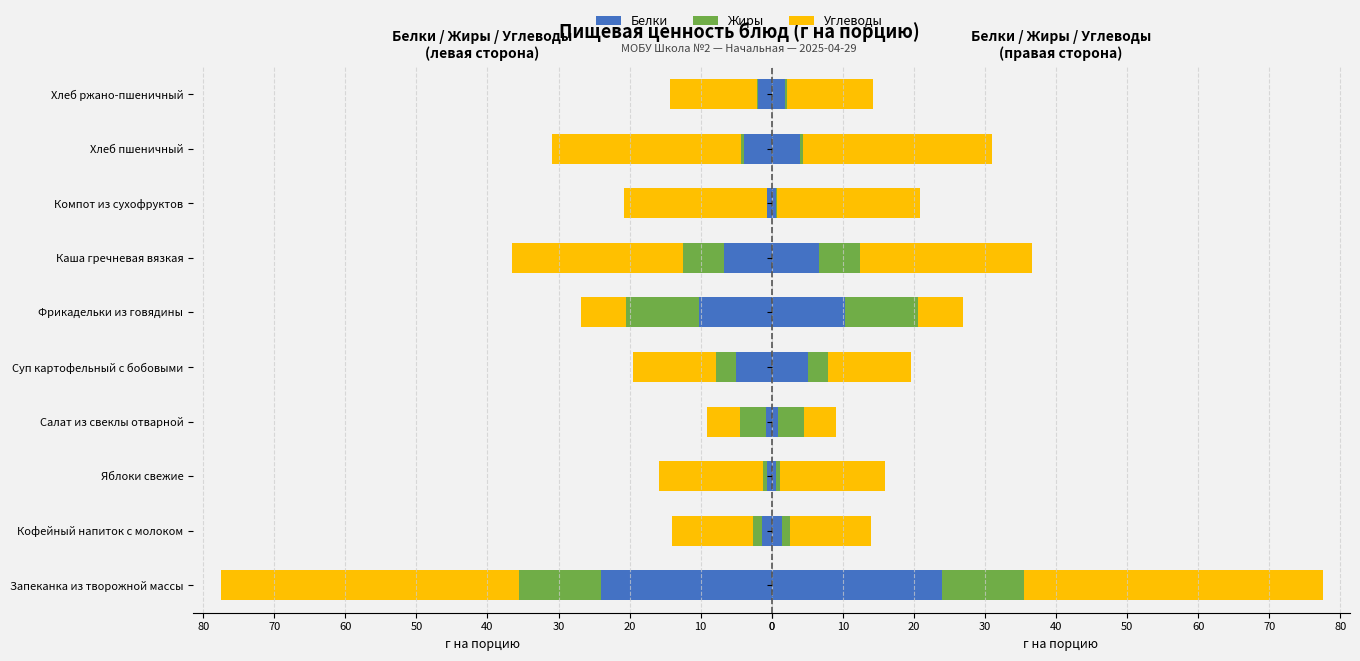

Is the value of Жиры at Компот из сухофруктов greater than the value of Белки at Каша гречневая вязкая?

No